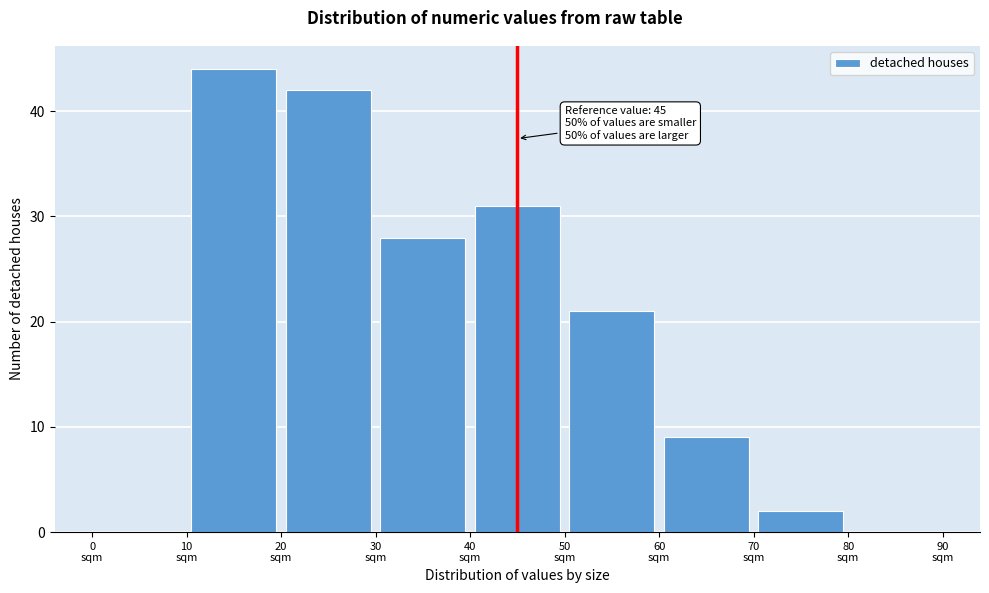

Over which range of the x-axis is the bar tallest?

10 to 20